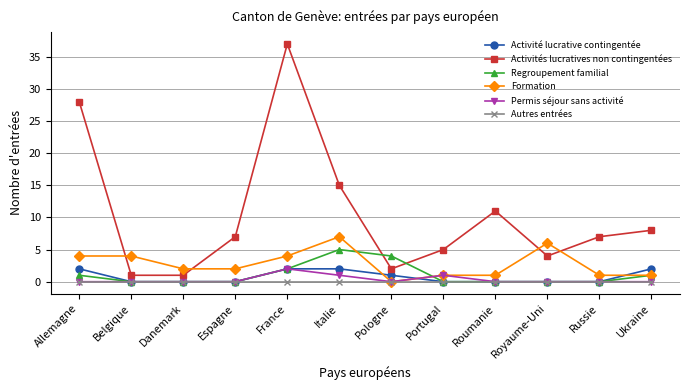

Which category has the highest value across all series?

France